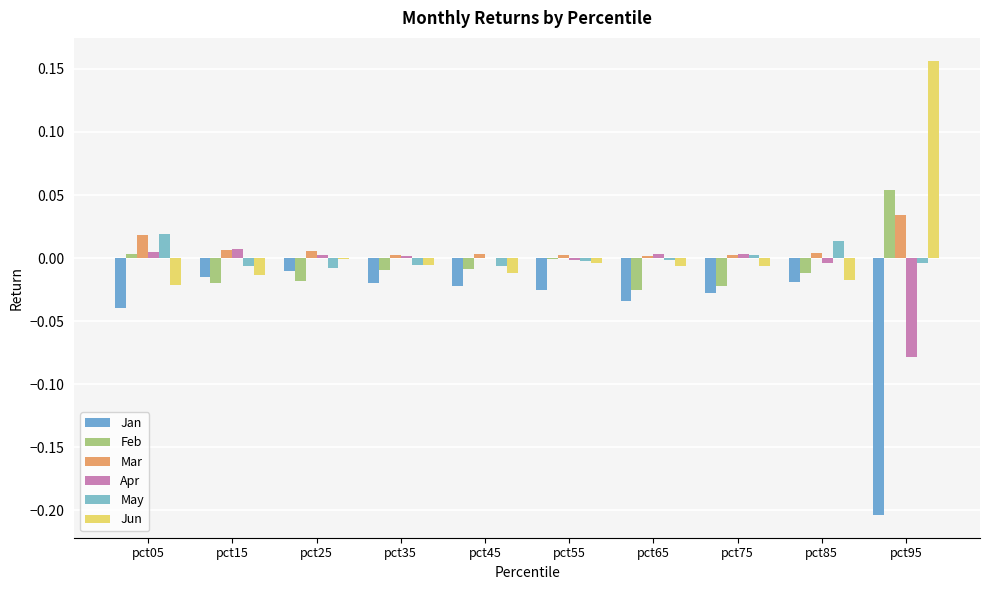

Are the bars horizontal?

No